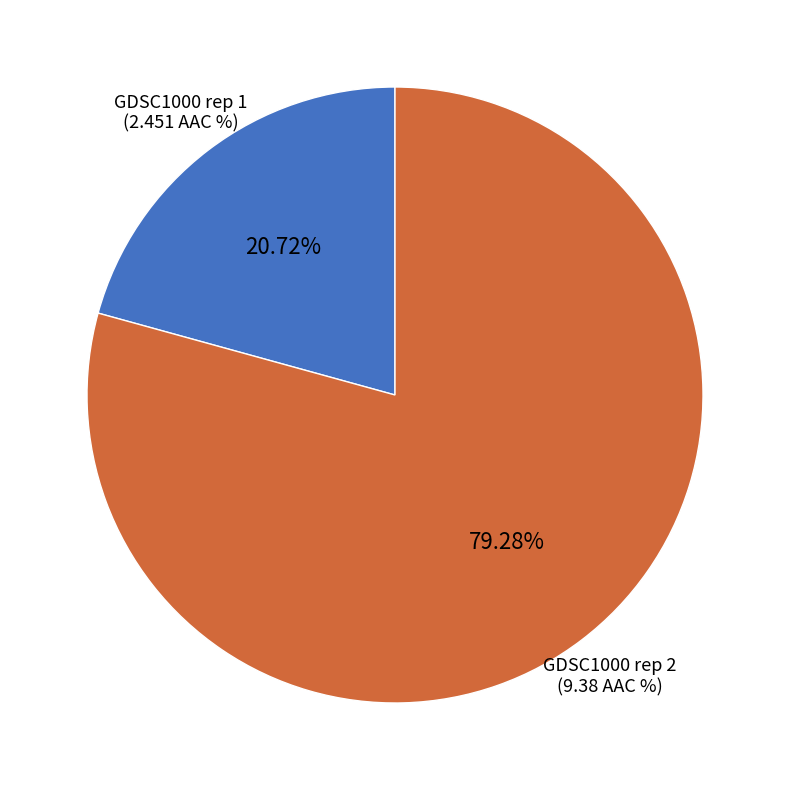

Is there any slice that represents more than half of the pie?

Yes